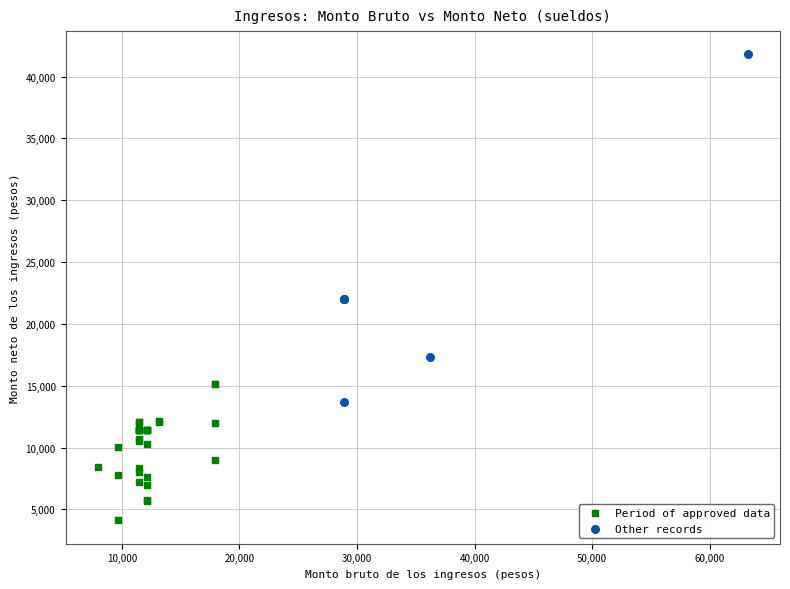

Which series reaches the maximum Y coordinate?

Other records